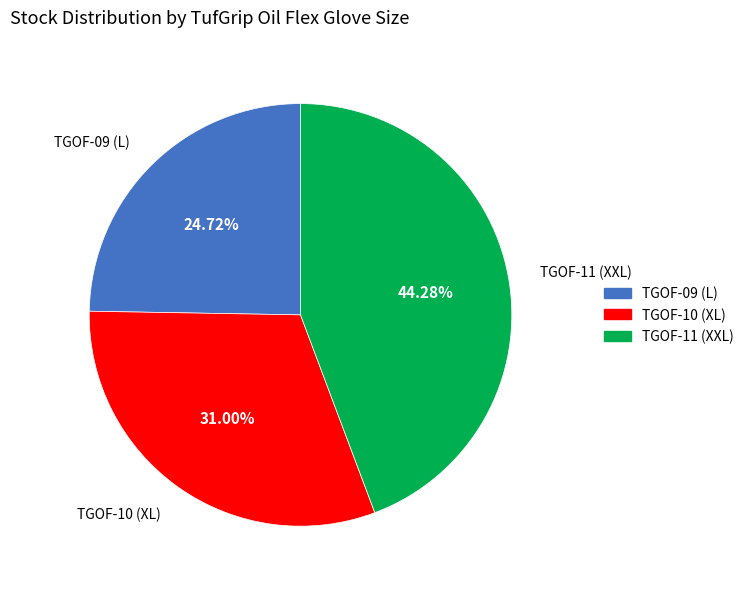

What is the ratio of the value at TGOF-09 (L) to the value at TGOF-10 (XL)?

0.8